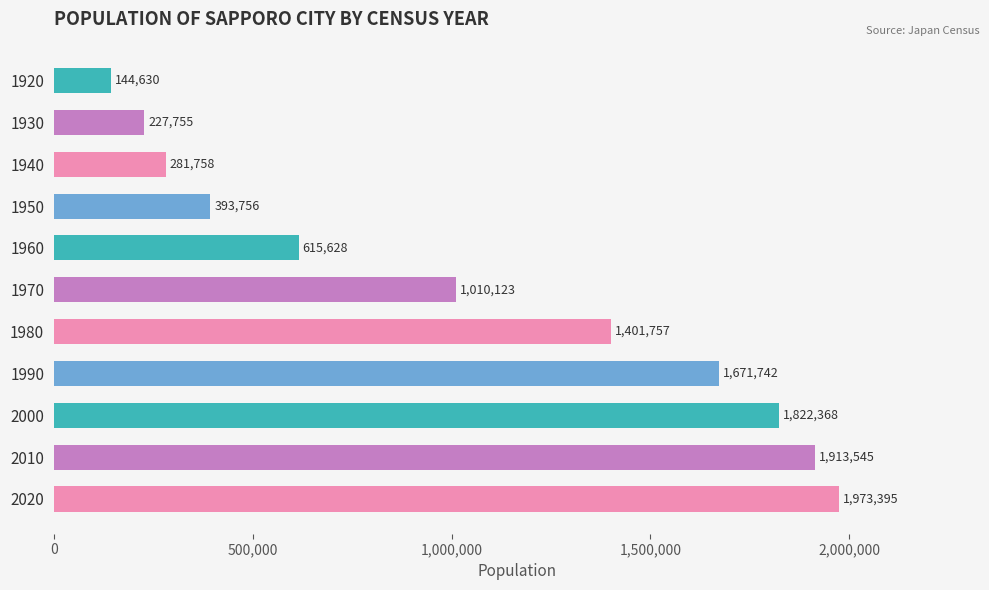

What is the sum of the values at 1950 and 1960?

1009384